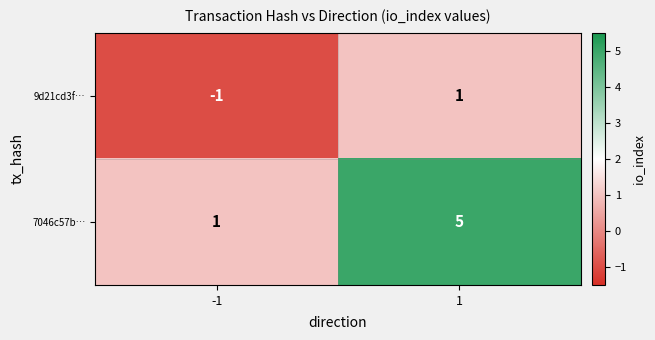

Rank the series at -1 from lowest to highest value.

9d21cd3f…, 7046c57b…